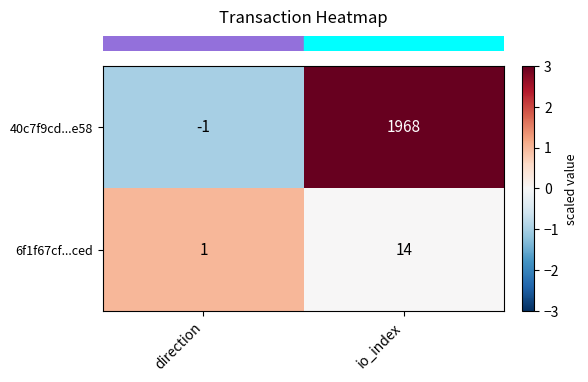

Reading left to right, transcribe all the data shown in this chart.

40c7f9cd...e58: direction=-1	io_index=1968
6f1f67cf...ced: direction=1	io_index=14